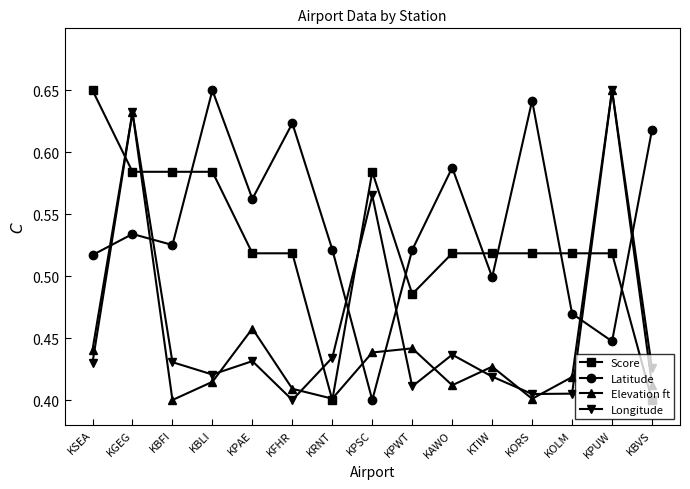

Rank the series at KPWT from highest to lowest value.

Latitude, Score, Elevation ft, Longitude